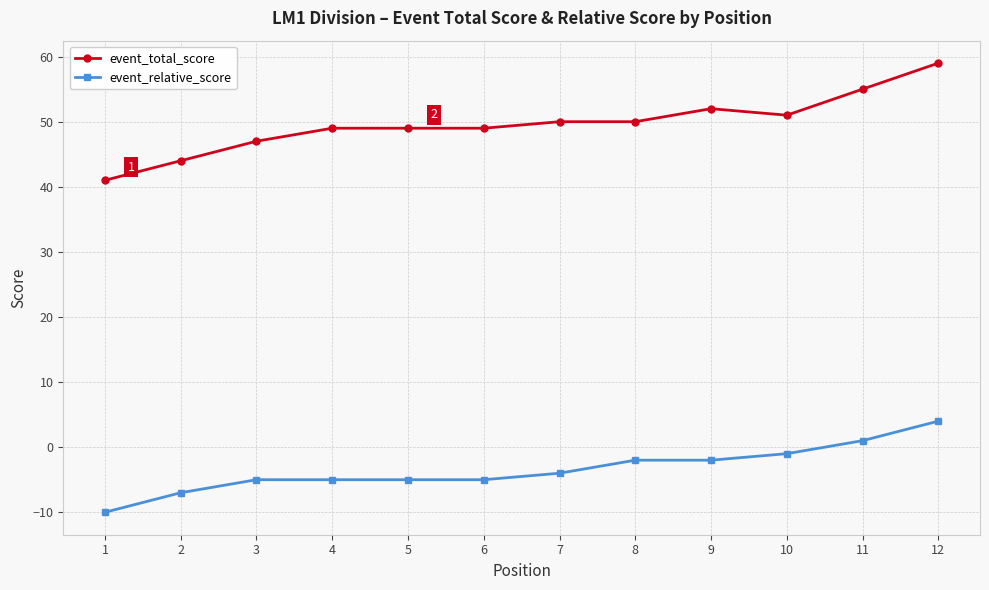

Count the number of data series in this chart.

2